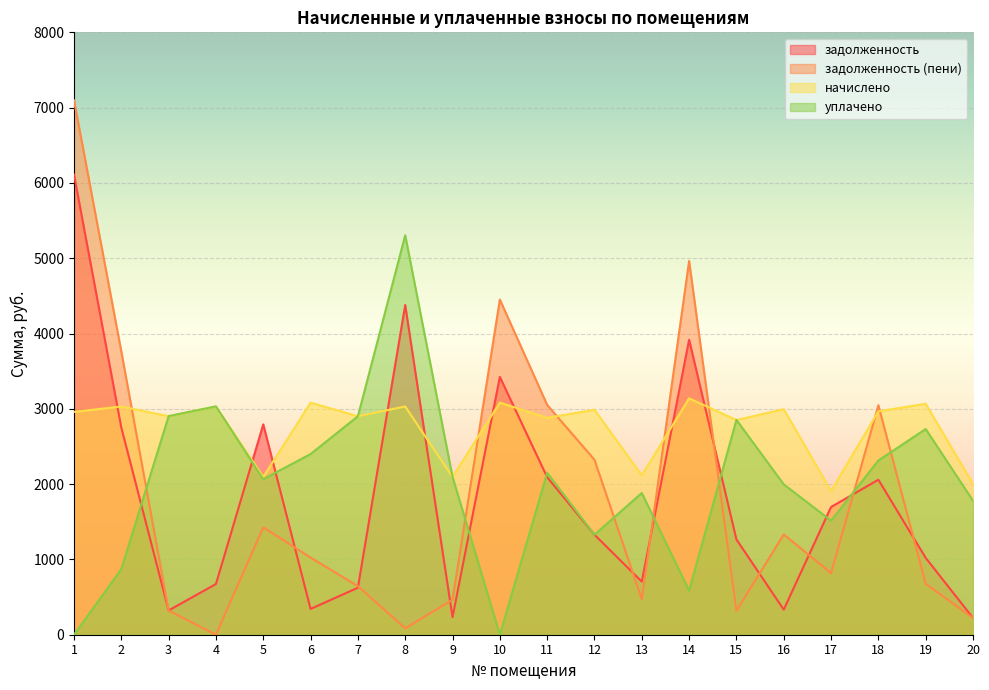

At which label does задолженность (пени) reach its peak?

1